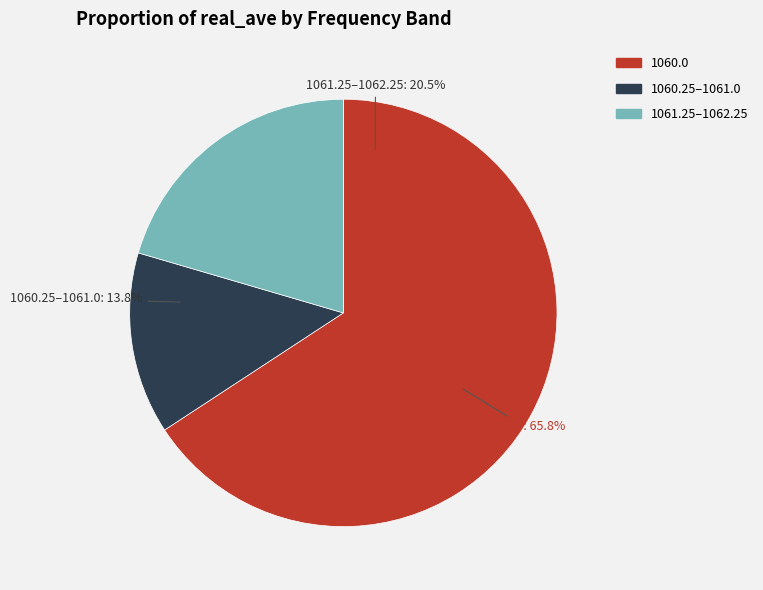

Combined, do 1060.75 and 1060.25 account for over 50%?

No